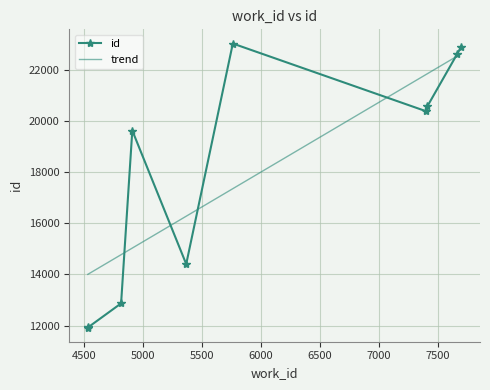

Rank the categories by value from highest to lowest.

5761, 7698, 7665, 7411, 7399, 4909, 5366, 4814, 4534, 4532